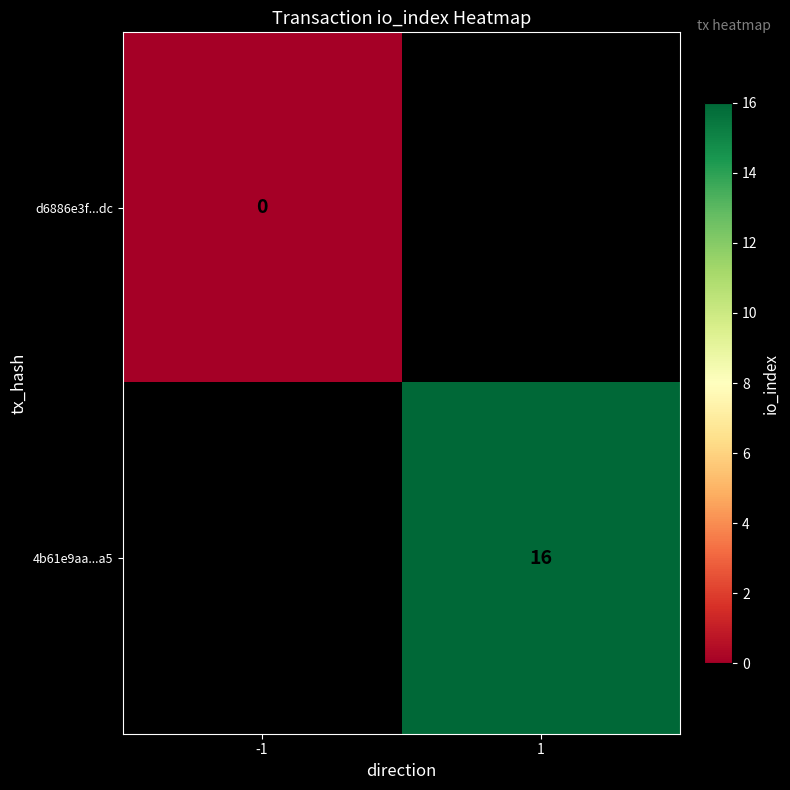

True or false: 4b61e9aa...a5 has a value of 8 at 1.

False